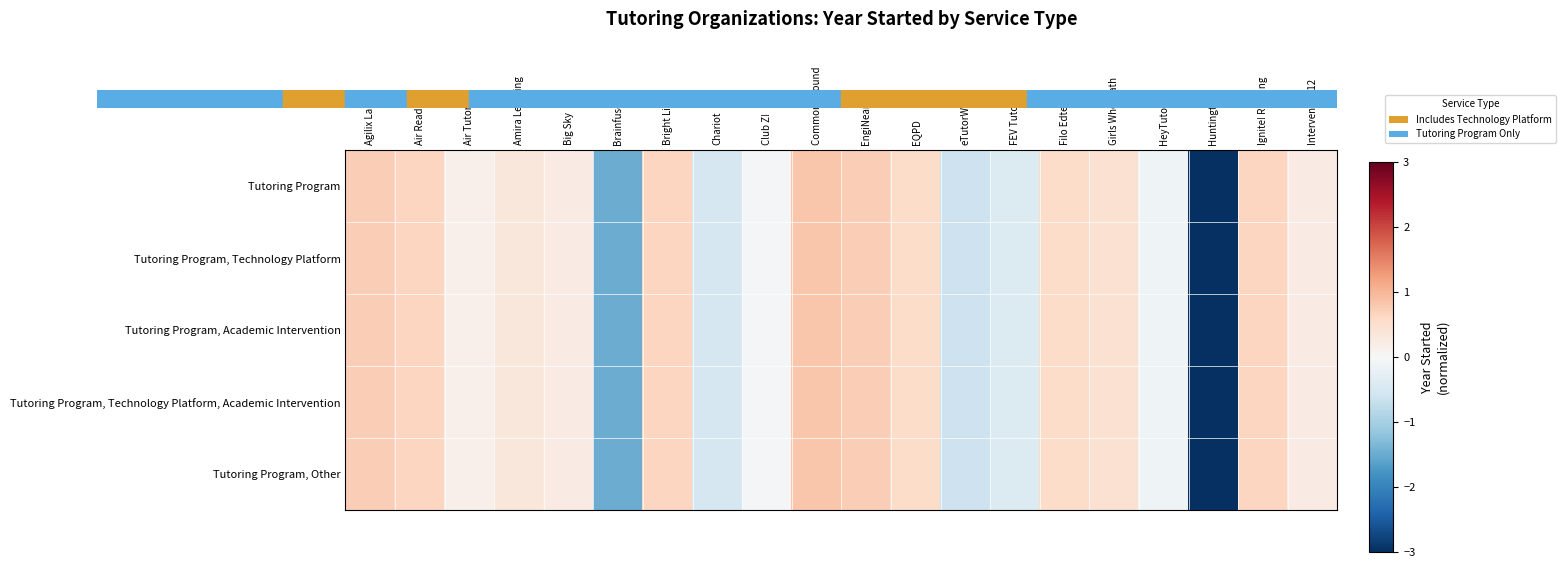

At which category is the sum across all series the highest?

Common Ground